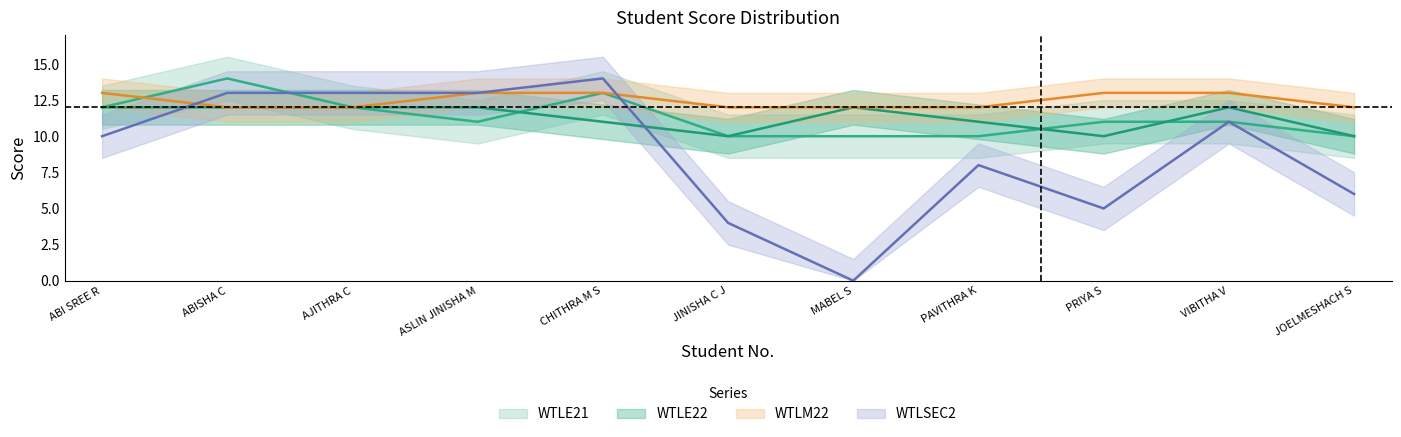

How many data points does each series have?

11